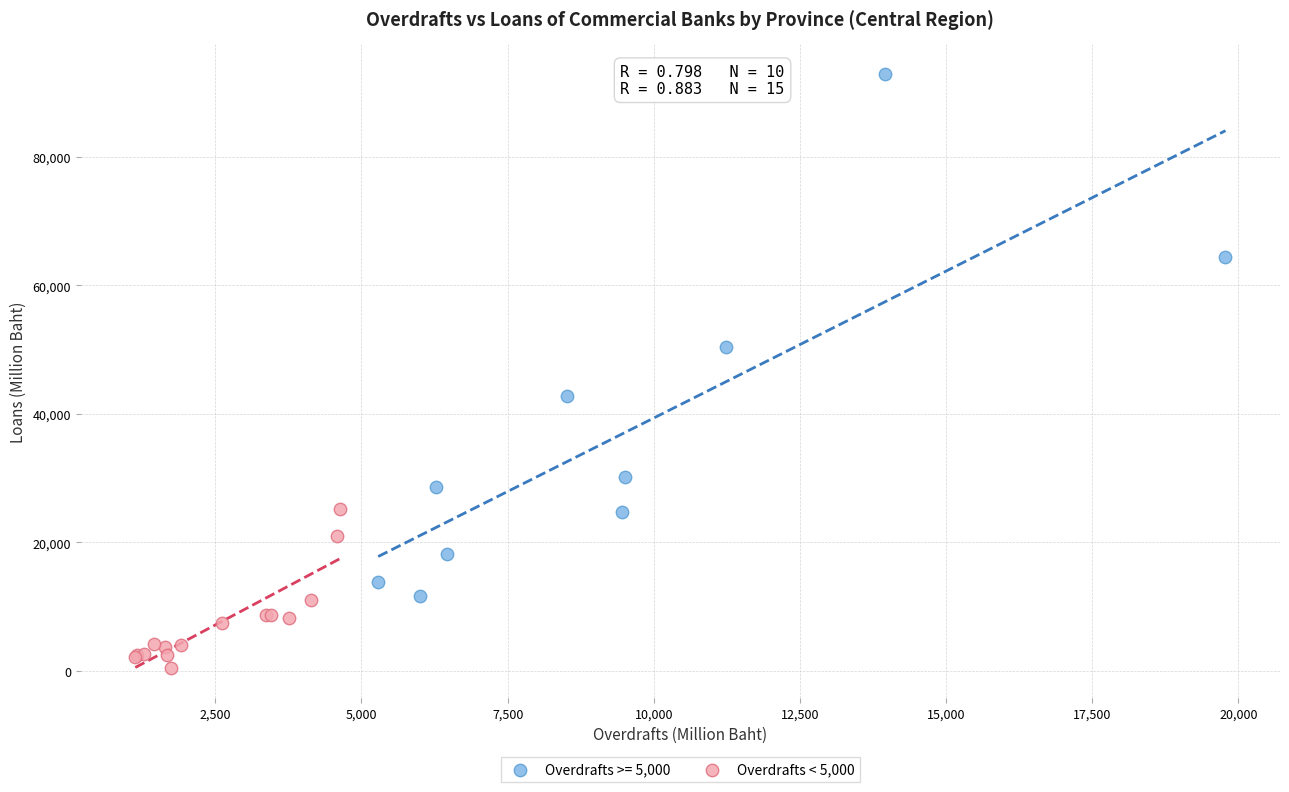

Which series has the largest Y range (max minus min)?

Overdrafts >= 5,000